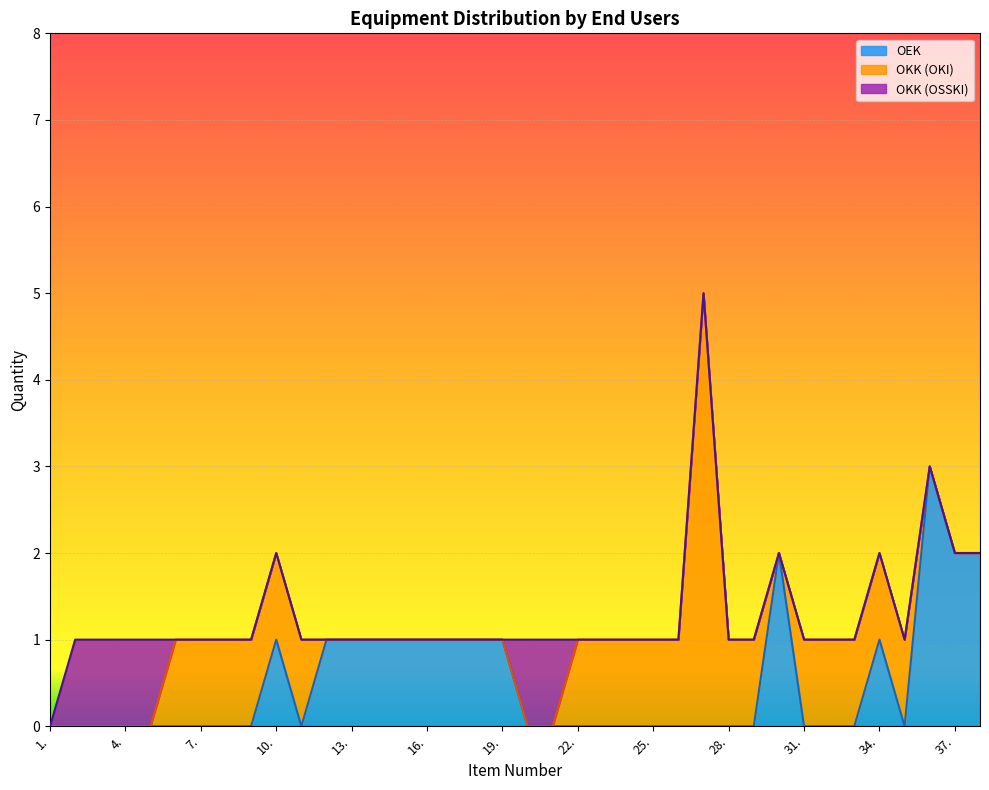

What is the difference between the highest and lowest values at 29.?

1